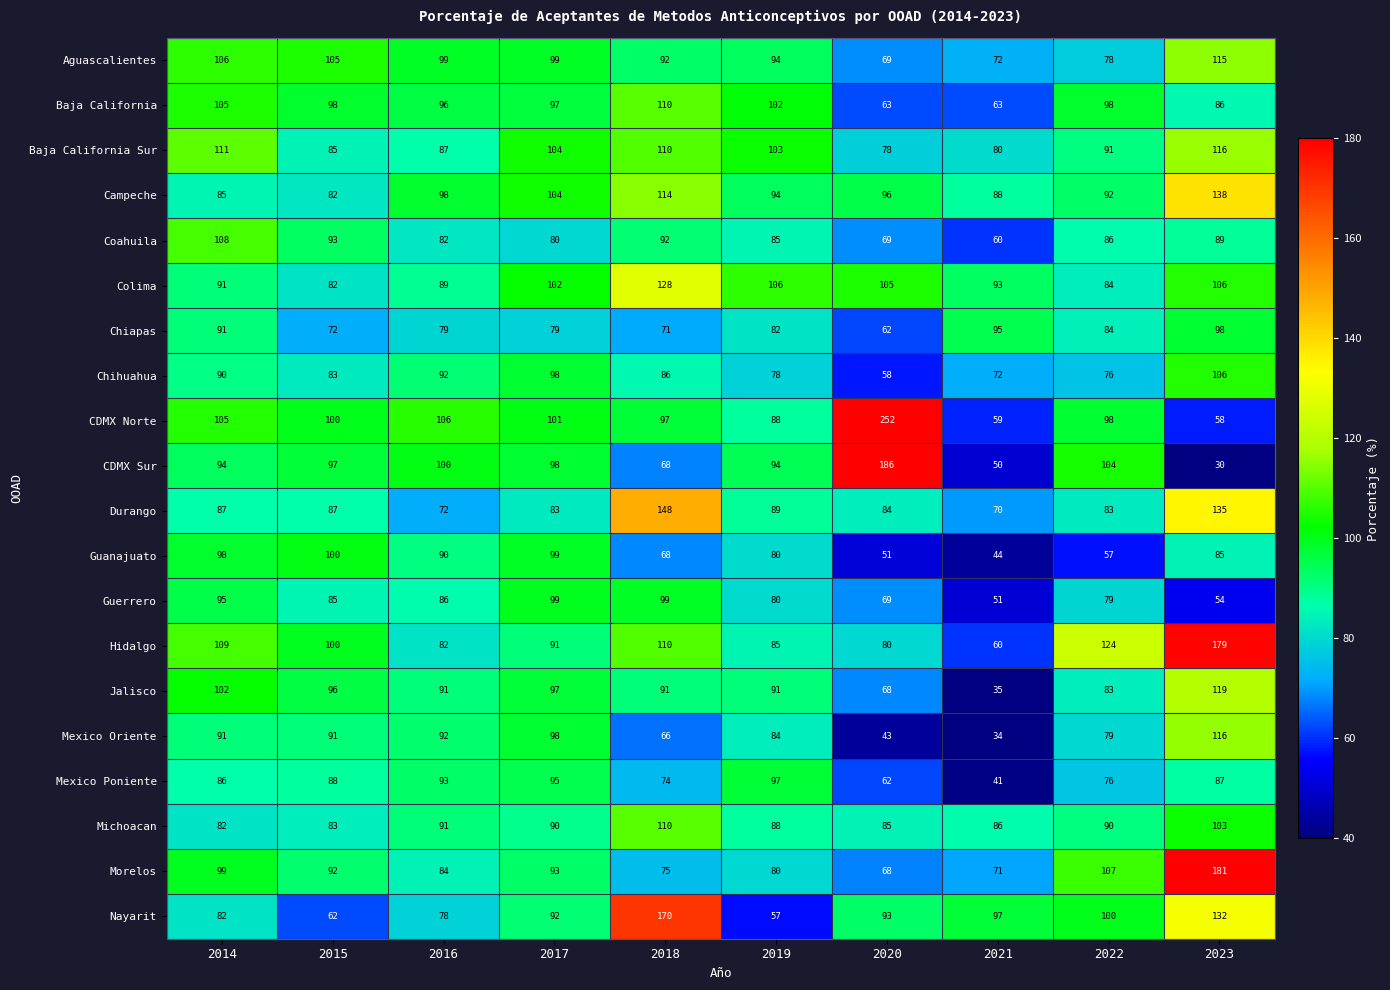

Where is Mexico Oriente nearest to the value 75?

2022